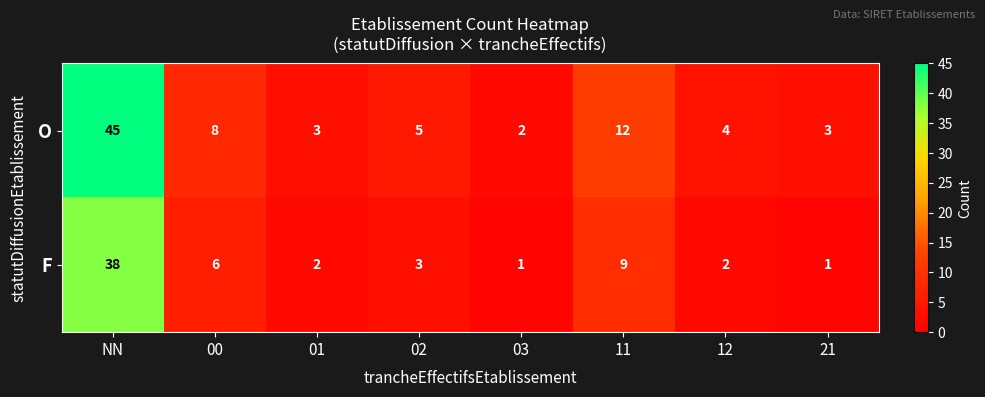

How many categories are shown in the chart?

8